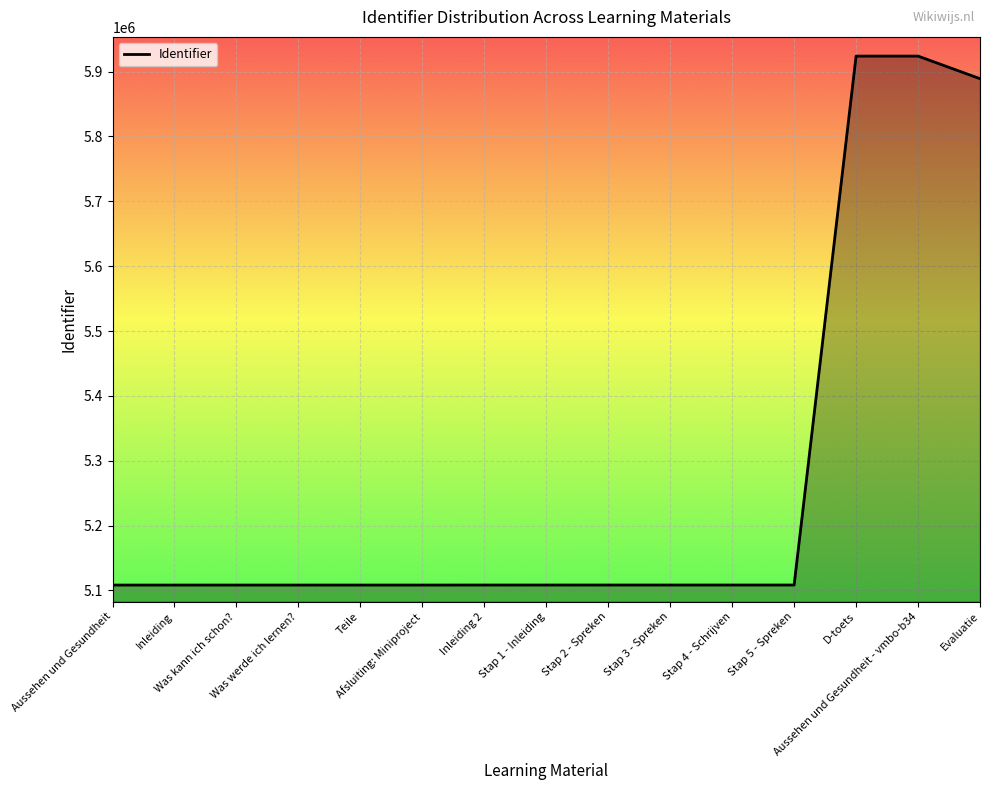

What is the minimum value shown in the chart?

5108157